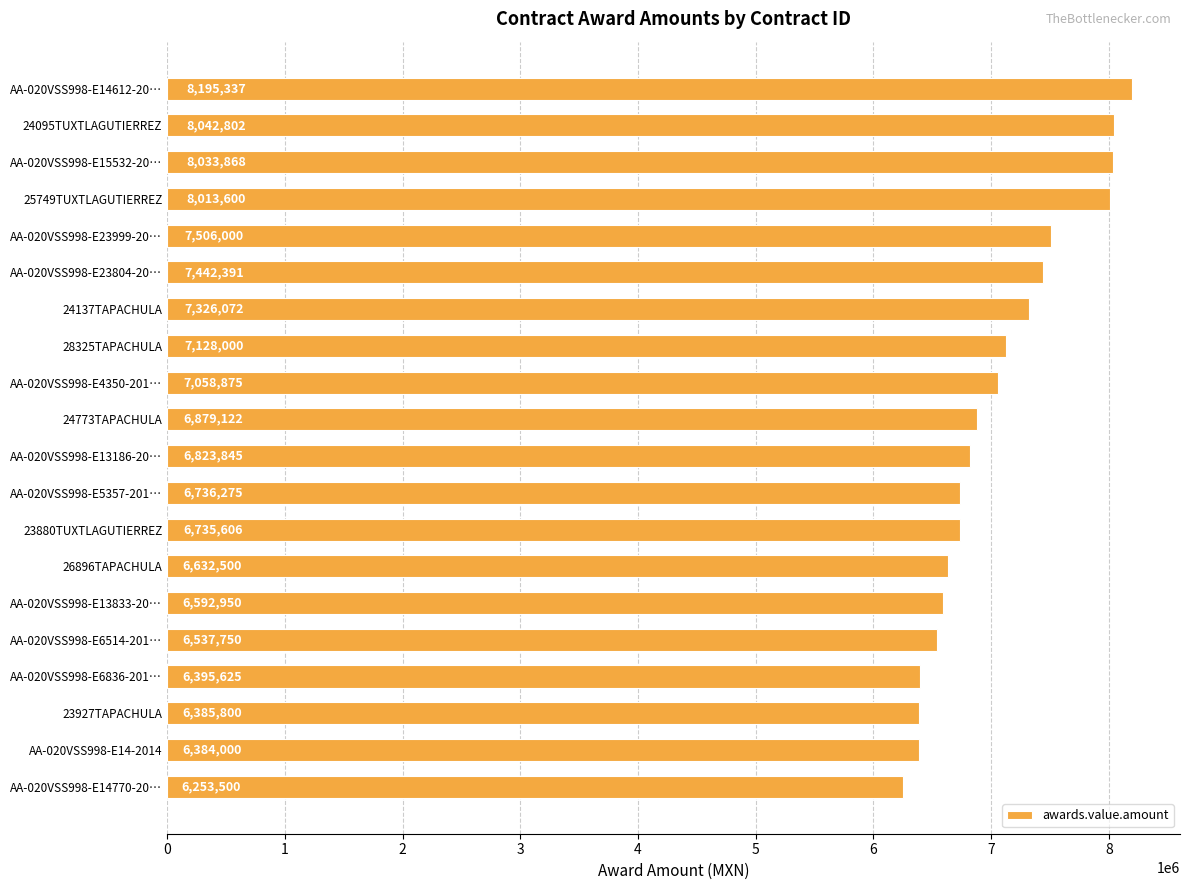

What is the change in value from 28325TAPACHULA to AA-020VSS998-E13186-20…?

-304155.0